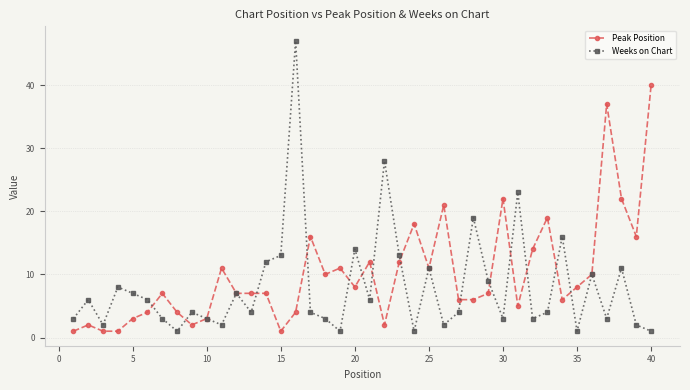

How many lines are shown in the chart?

2